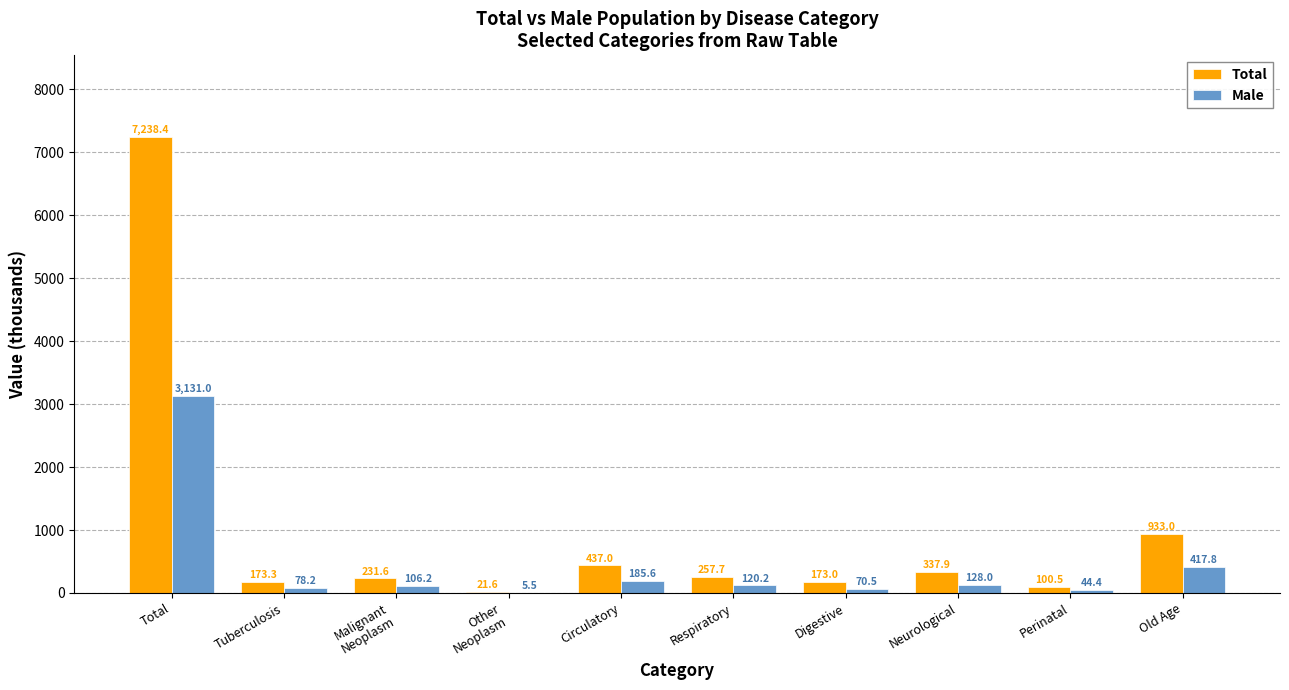

Is the value of Total at Total greater than the value of Male at Other
Neoplasm?

Yes